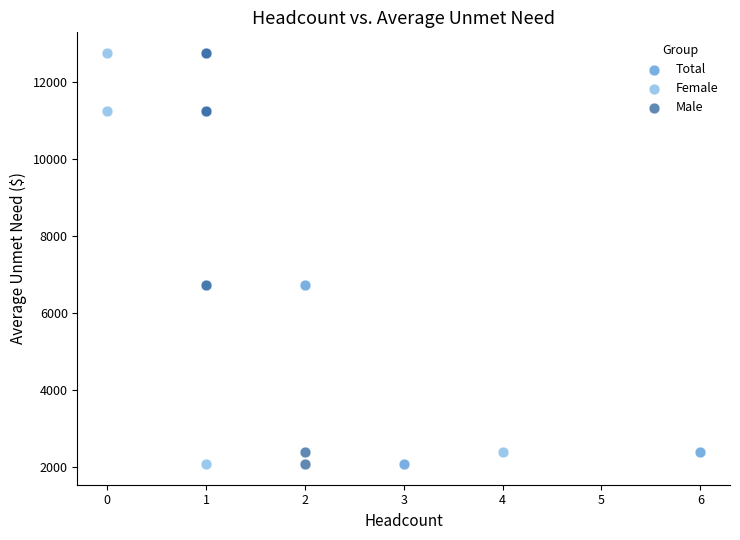

What are all the series names shown in the legend?

Total, Female, Male